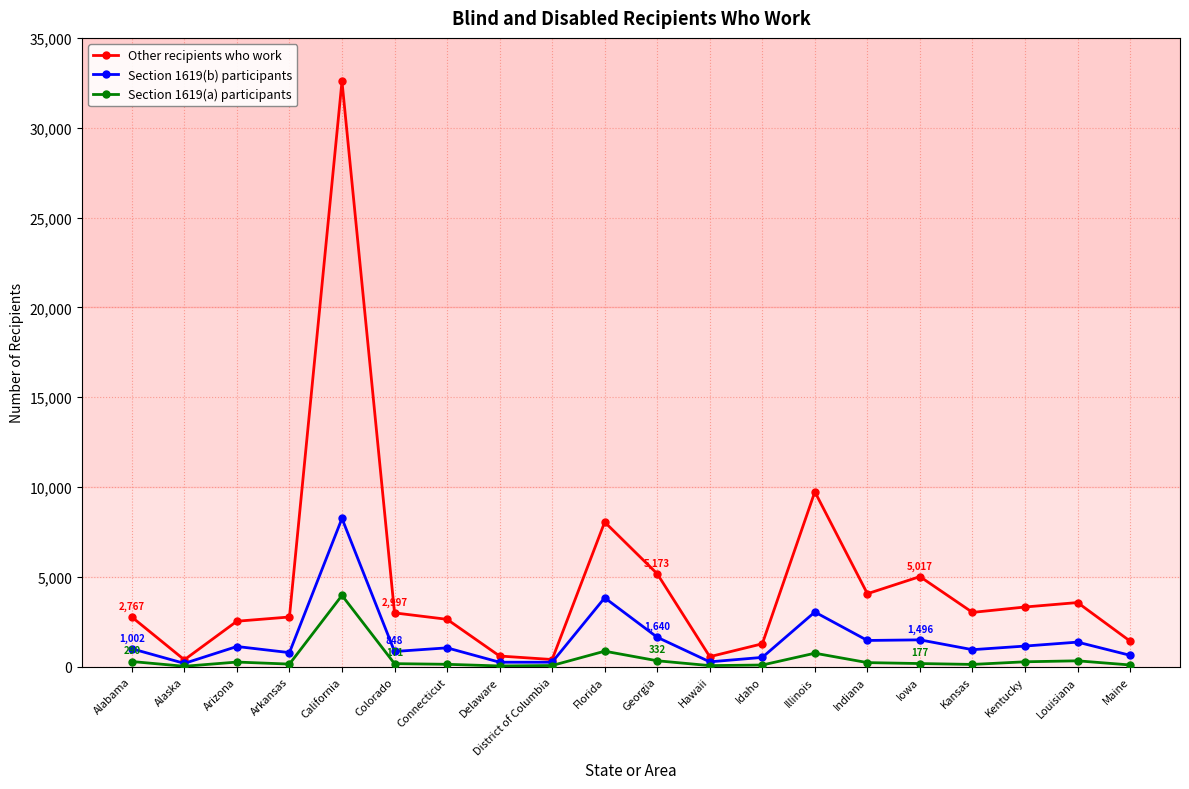

List the series in order of their peak value, lowest first.

Section 1619(a) participants, Section 1619(b) participants, Other recipients who work